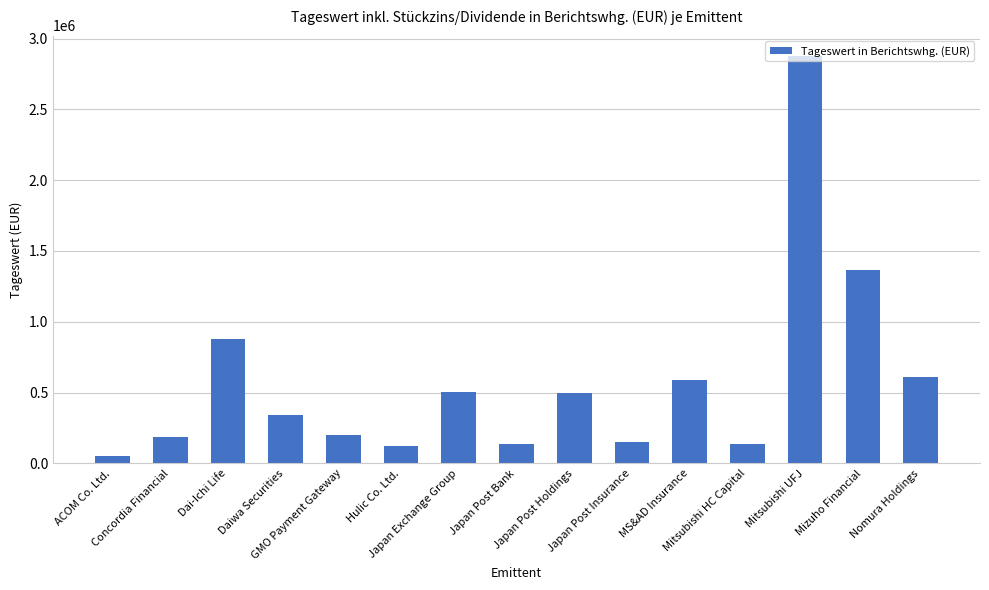

Does the chart contain stacked bars?

No